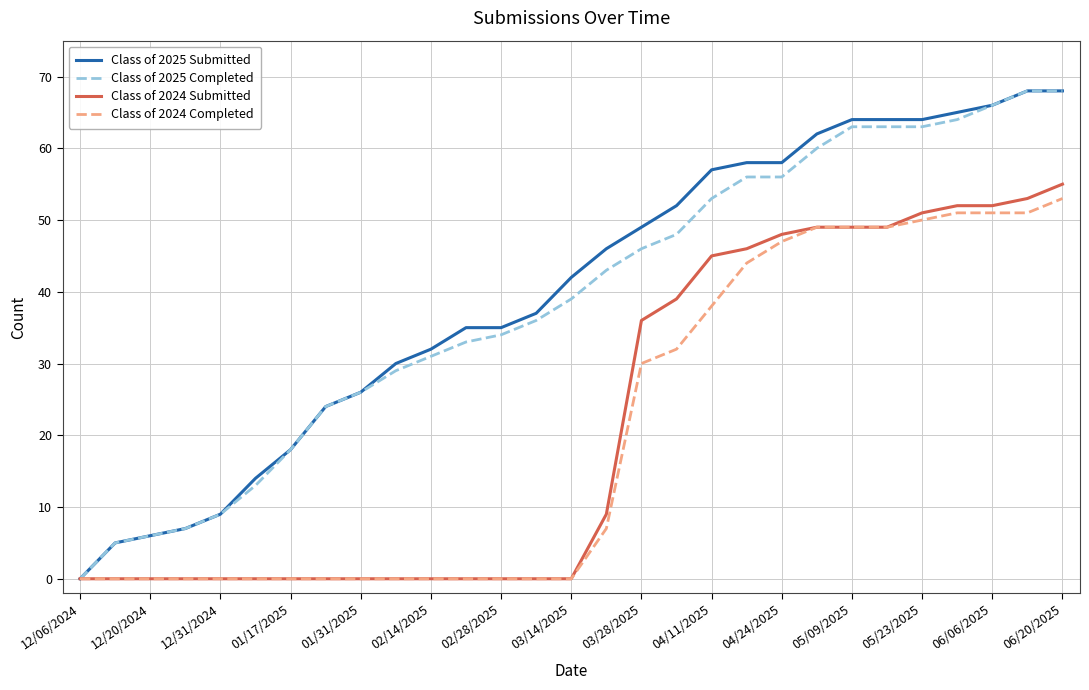

What is the highest value of the Class of 2024 Submitted series?

55